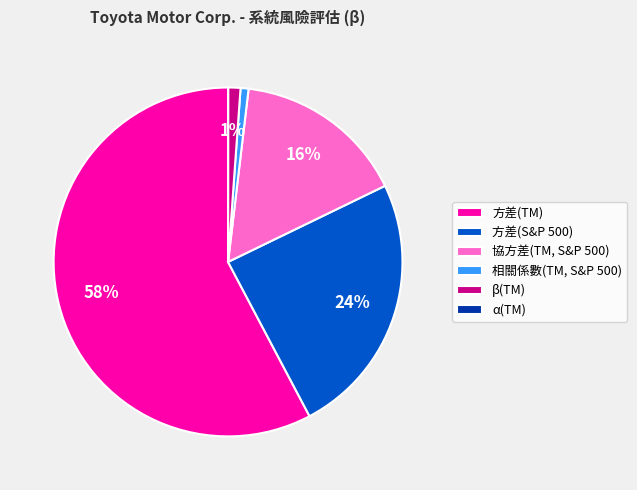

Which has a higher value, β(TM) or 方差(TM)?

方差(TM)